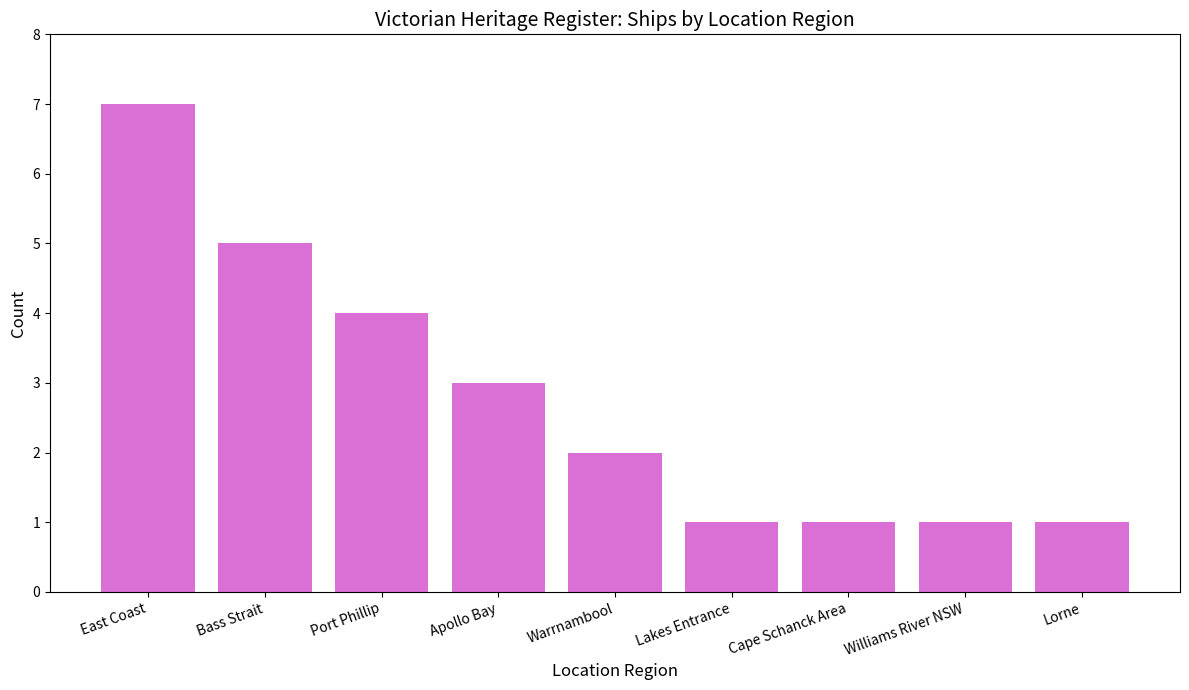

The value at Lorne is 1. True or false?

True